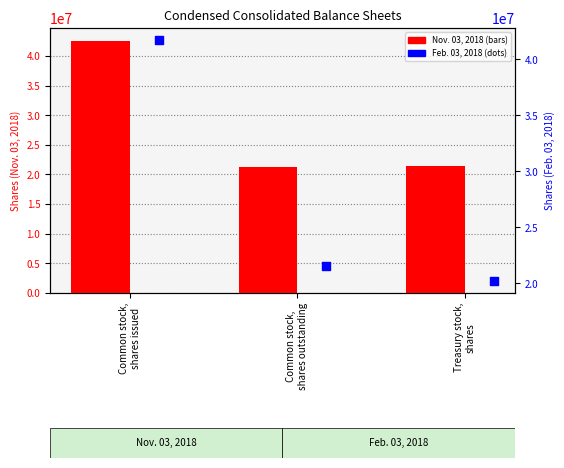

Which series contains the lowest Y value?

Feb. 03, 2018